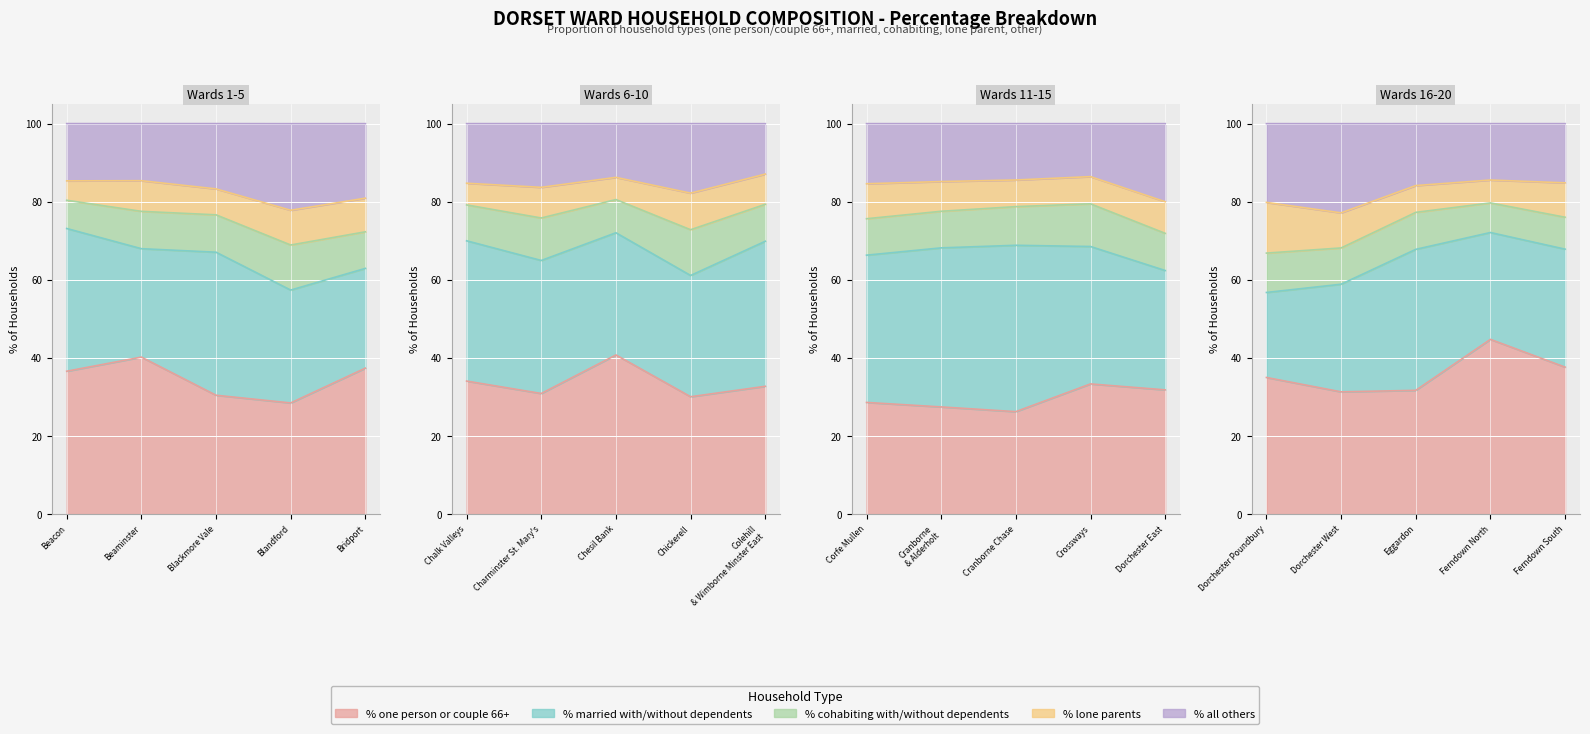

Reading right to left, list all the values displayed in this chart.

% one person or couple 66+: Ferndown South Ward=37.6	Ferndown North Ward=44.8	Eggardon Ward=31.7	Dorchester West Ward=31.3	Dorchester Poundbury Ward=35.0	Dorchester East Ward=31.8	Crossways Ward=33.4	Cranborne Chase Ward=26.2	Cranborne and Alderholt Ward=27.5	Corfe Mullen Ward=28.6	Colehill and Wimborne Minster East Ward=32.7	Chickerell Ward=30.1	Chesil Bank Ward=40.8	Charminster St. Mary's Ward=30.9	Chalk Valleys Ward=34.1	Bridport Ward=37.4	Blandford Ward=28.5	Blackmore Vale=30.4	Beaminster Ward=40.2	Beacon Ward=36.6
% married with/without dependents: Ferndown South Ward=30.2	Ferndown North Ward=27.4	Eggardon Ward=36.1	Dorchester West Ward=27.6	Dorchester Poundbury Ward=21.8	Dorchester East Ward=30.6	Crossways Ward=35.2	Cranborne Chase Ward=42.6	Cranborne and Alderholt Ward=40.7	Corfe Mullen Ward=37.7	Colehill and Wimborne Minster East Ward=37.1	Chickerell Ward=31.1	Chesil Bank Ward=31.3	Charminster St. Mary's Ward=34.1	Chalk Valleys Ward=35.9	Bridport Ward=25.5	Blandford Ward=28.9	Blackmore Vale=36.6	Beaminster Ward=27.8	Beacon Ward=36.5
% cohabiting with/without dependents: Ferndown South Ward=8.2	Ferndown North Ward=7.6	Eggardon Ward=9.5	Dorchester West Ward=9.3	Dorchester Poundbury Ward=10.1	Dorchester East Ward=9.5	Crossways Ward=10.9	Cranborne Chase Ward=9.9	Cranborne and Alderholt Ward=9.4	Corfe Mullen Ward=9.3	Colehill and Wimborne Minster East Ward=9.5	Chickerell Ward=11.7	Chesil Bank Ward=8.5	Charminster St. Mary's Ward=10.9	Chalk Valleys Ward=9.2	Bridport Ward=9.4	Blandford Ward=11.5	Blackmore Vale=9.6	Beaminster Ward=9.6	Beacon Ward=7.2
% lone parents: Ferndown South Ward=8.8	Ferndown North Ward=5.9	Eggardon Ward=6.9	Dorchester West Ward=9.0	Dorchester Poundbury Ward=13.0	Dorchester East Ward=8.1	Crossways Ward=7.0	Cranborne Chase Ward=6.8	Cranborne and Alderholt Ward=7.6	Corfe Mullen Ward=9.0	Colehill and Wimborne Minster East Ward=7.7	Chickerell Ward=9.4	Chesil Bank Ward=5.7	Charminster St. Mary's Ward=7.8	Chalk Valleys Ward=5.5	Bridport Ward=8.6	Blandford Ward=8.9	Blackmore Vale=6.6	Beaminster Ward=7.8	Beacon Ward=5.0
% all others: Ferndown South Ward=15.2	Ferndown North Ward=14.4	Eggardon Ward=15.9	Dorchester West Ward=22.8	Dorchester Poundbury Ward=20.2	Dorchester East Ward=20.0	Crossways Ward=13.6	Cranborne Chase Ward=14.4	Cranborne and Alderholt Ward=14.8	Corfe Mullen Ward=15.4	Colehill and Wimborne Minster East Ward=12.9	Chickerell Ward=17.8	Chesil Bank Ward=13.8	Charminster St. Mary's Ward=16.3	Chalk Valleys Ward=15.3	Bridport Ward=19.1	Blandford Ward=22.2	Blackmore Vale=16.7	Beaminster Ward=14.6	Beacon Ward=14.7